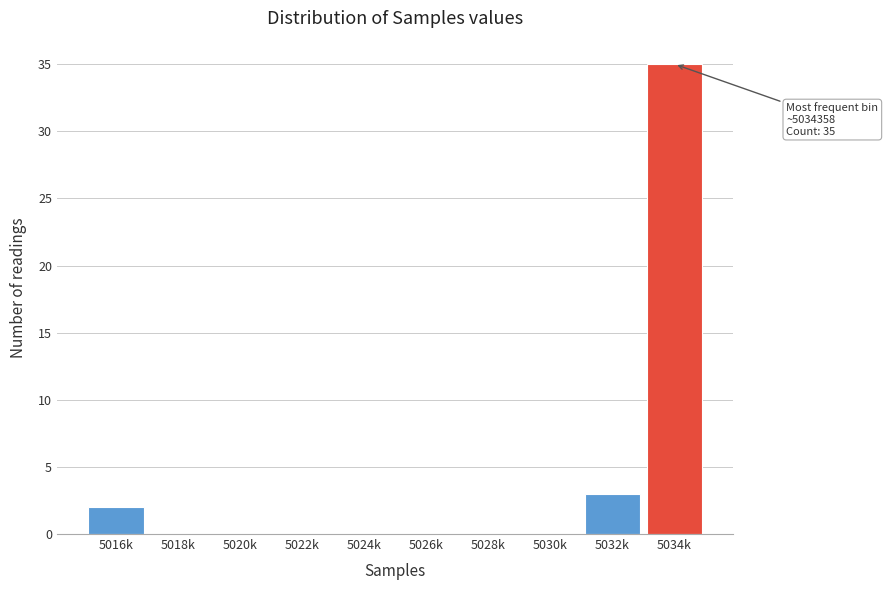

Reading left to right, list all the values displayed in this chart.

5016k=2	5018k=0	5020k=0	5022k=0	5024k=0	5026k=0	5028k=0	5030k=0	5032k=3	5034k=35